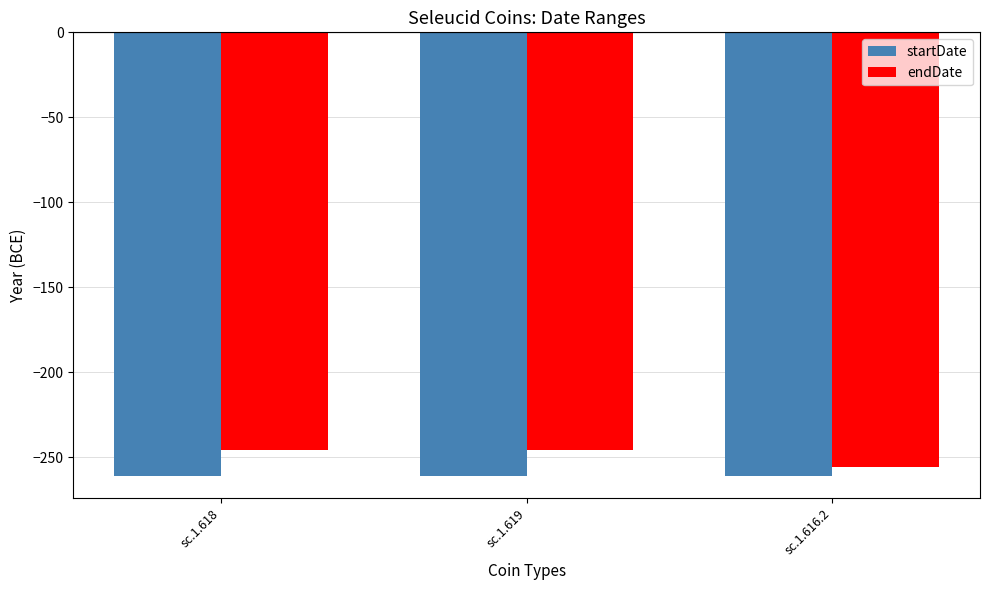

What is the minimum value shown in the chart?

-261